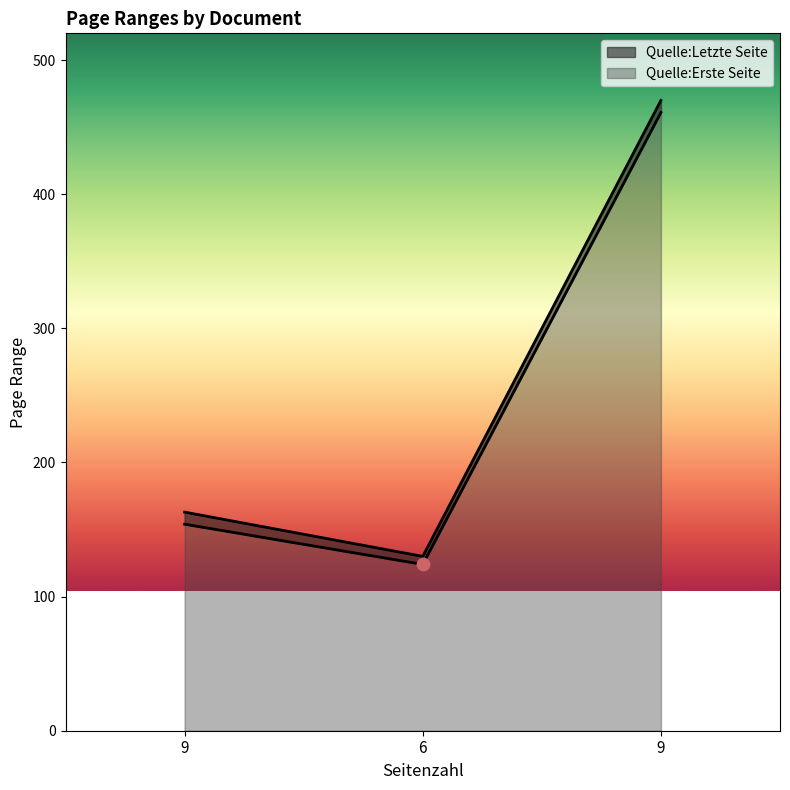

Which series has the widest spread of Y values?

Quelle:Letzte Seite